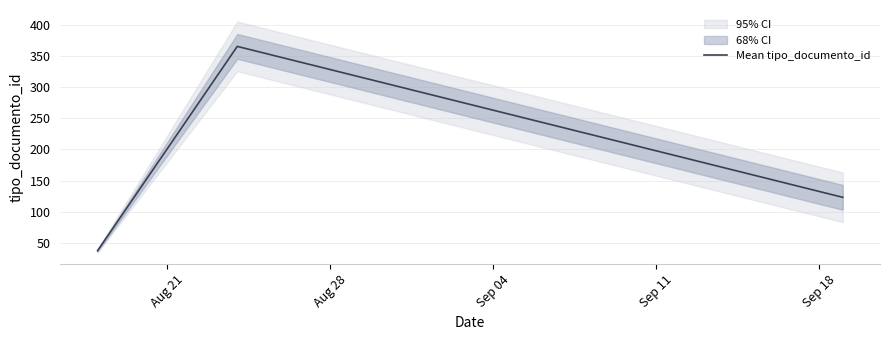

What is the minimum value shown in the chart?

37